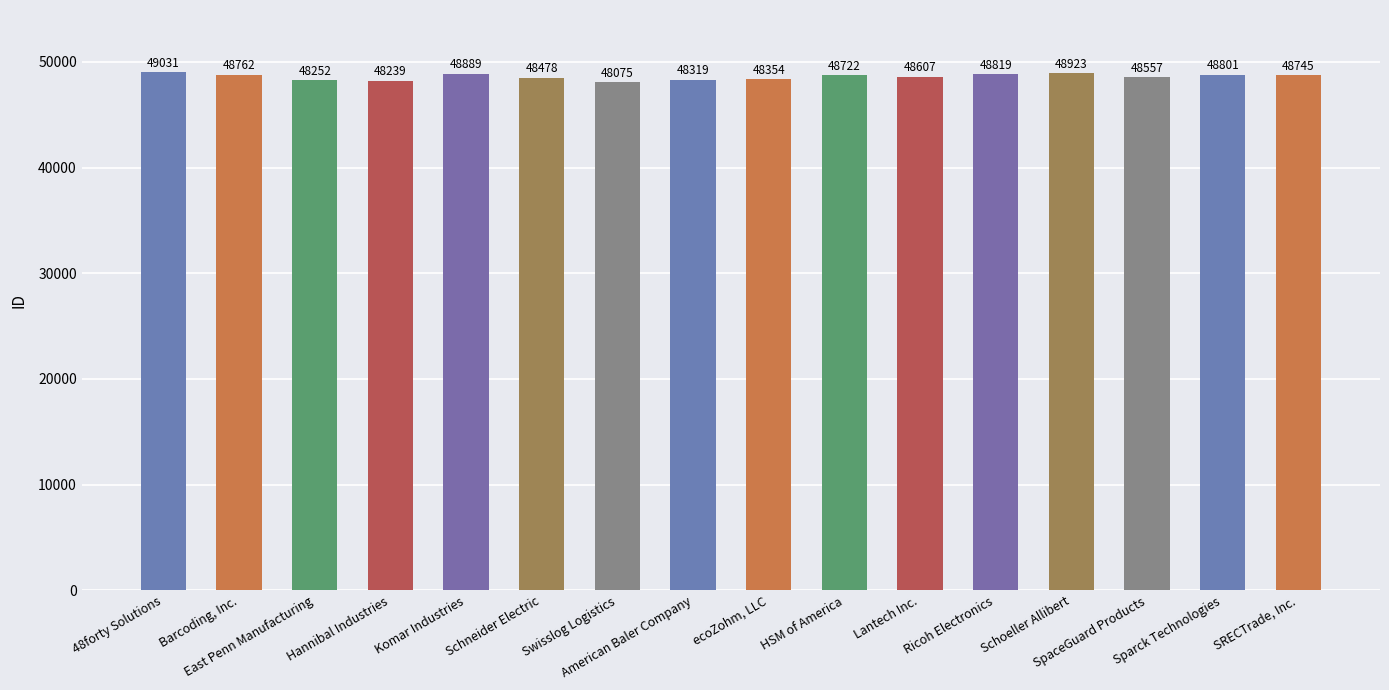

How many distinct data groups are displayed?

1